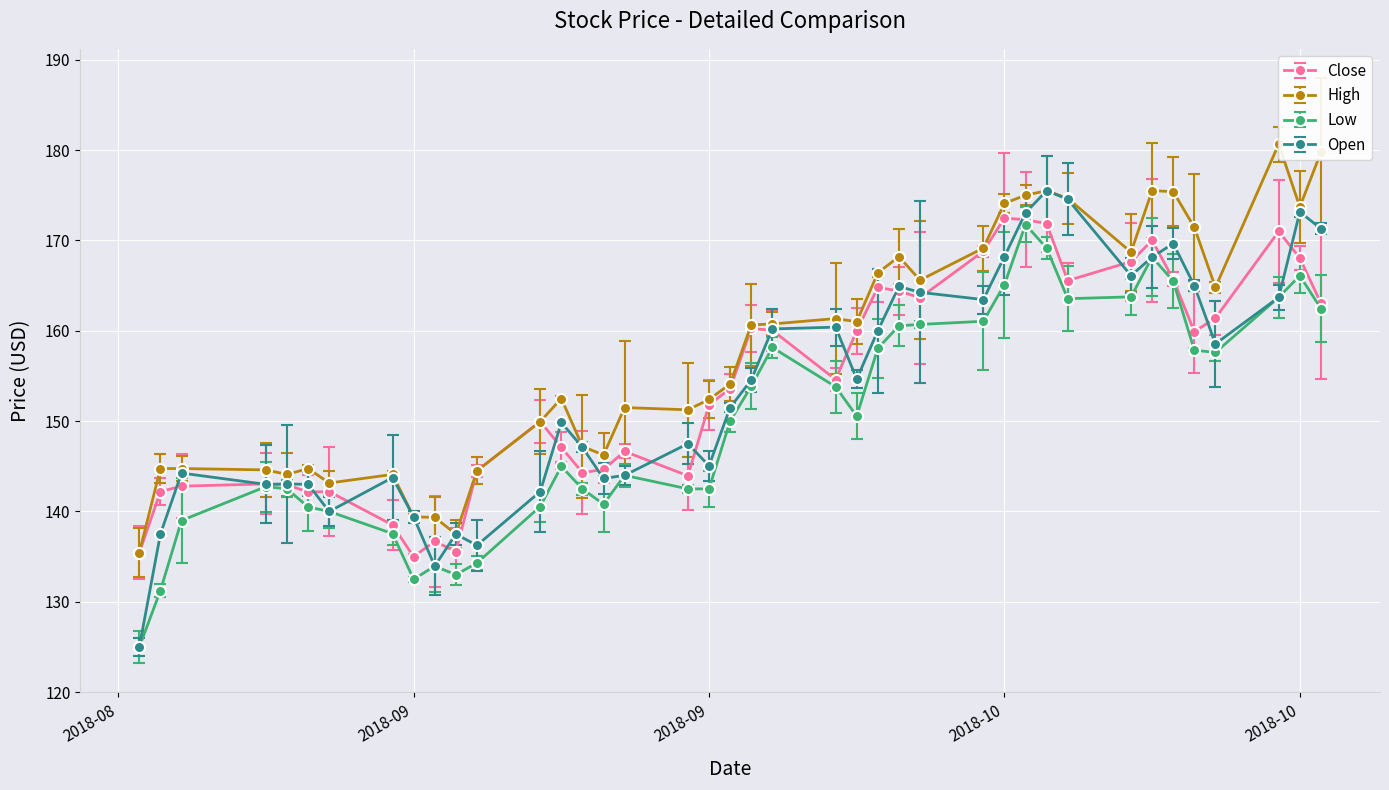

The Low series shows 137.6 at 2018-09-10. True or false?

True